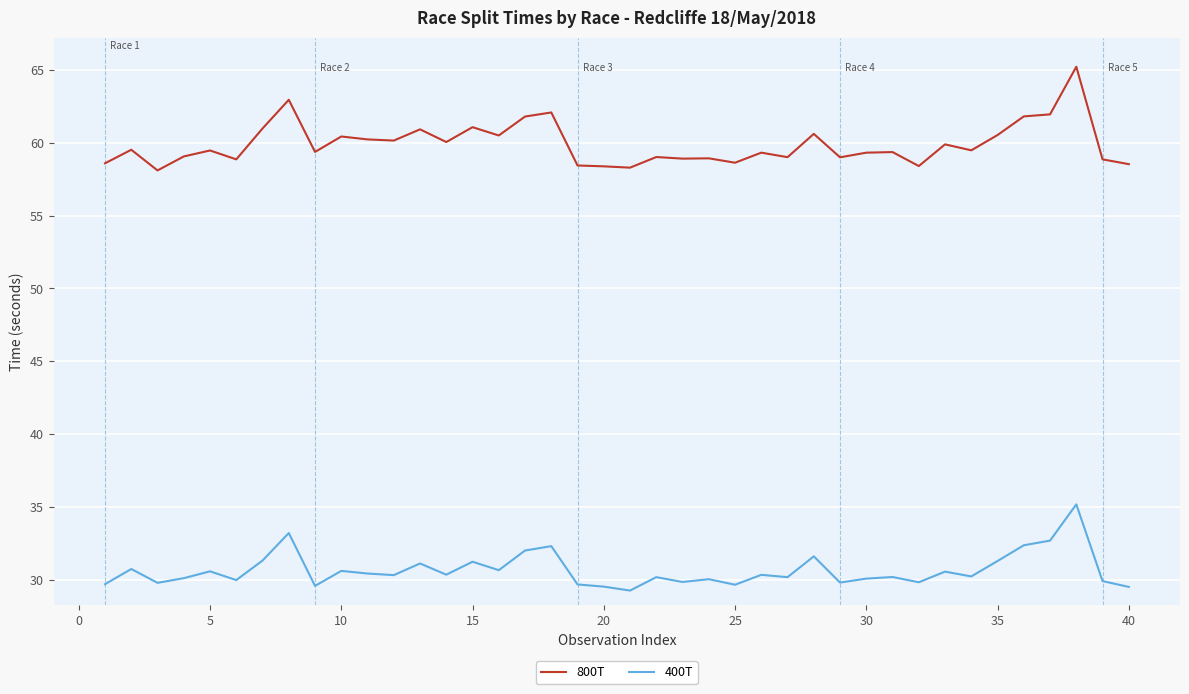

What is the average value of the 400T series?

30.6